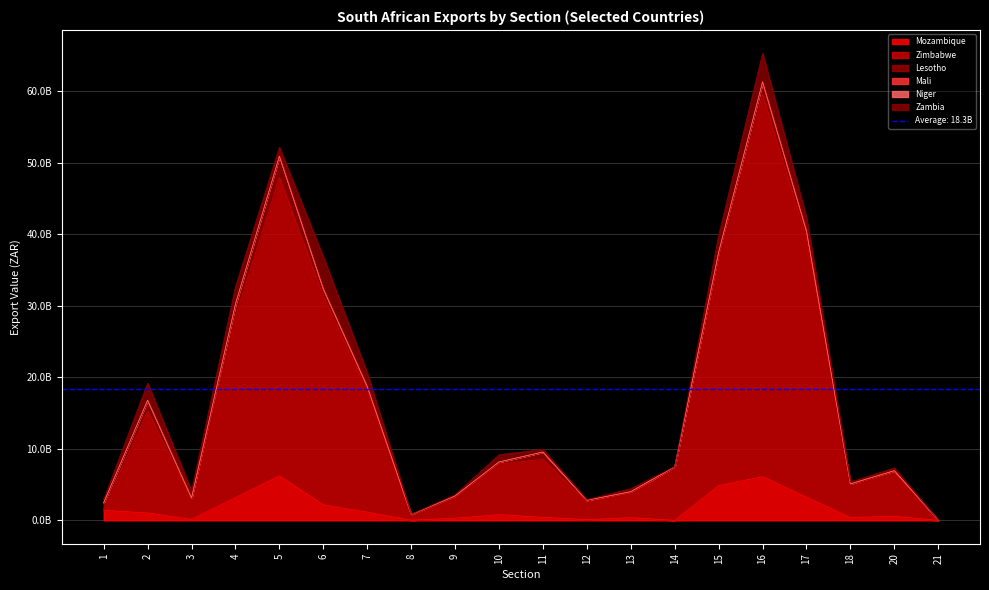

At how many categories does at least one series exceed 12598084358?

8